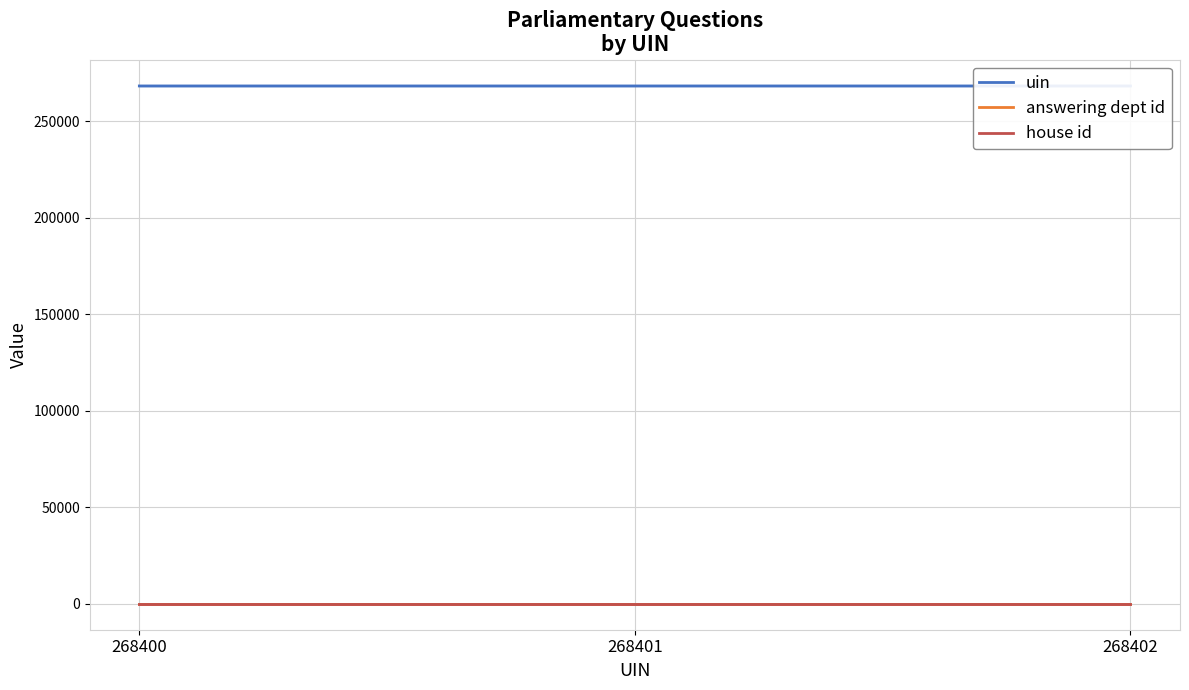

Is it true that house id equals 1 at 268401?

True